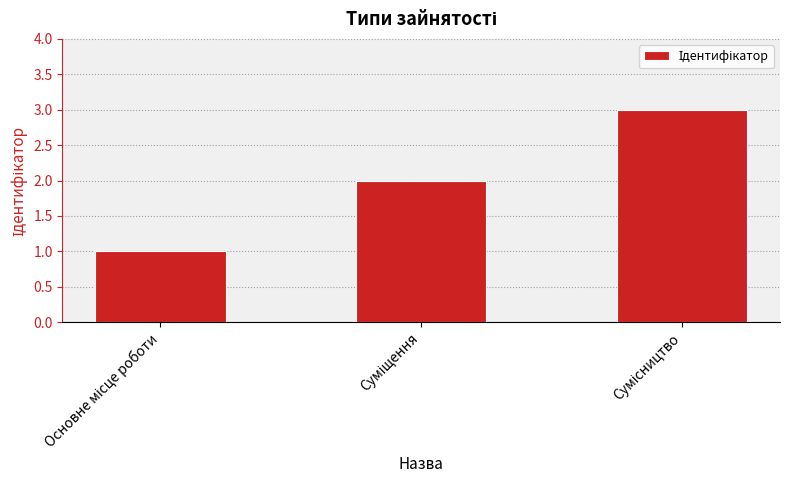

What is the maximum value shown in the chart?

3